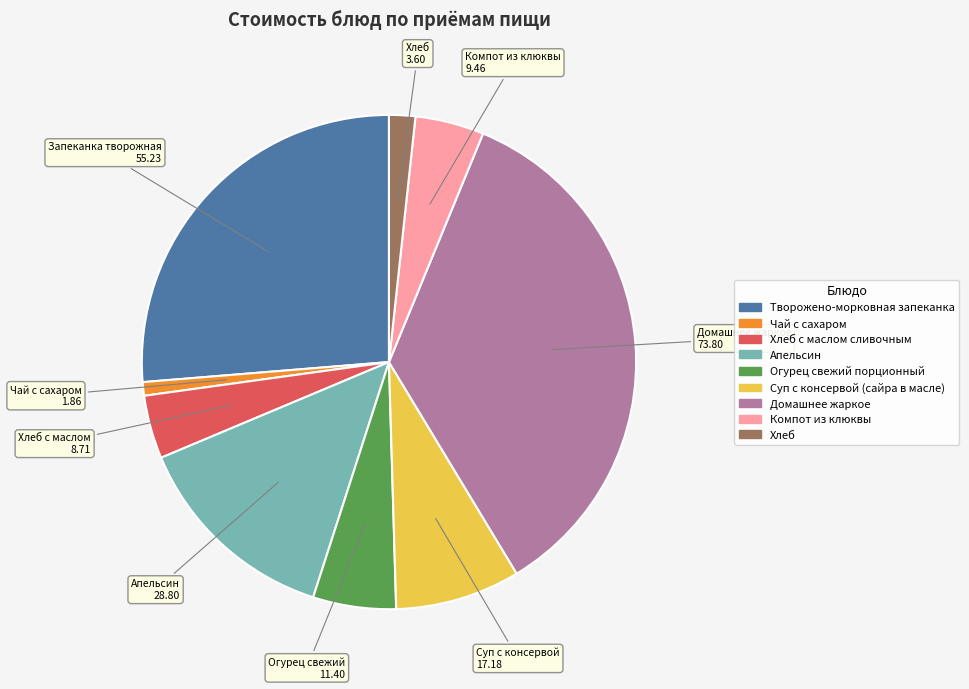

Is there a majority slice in this chart?

No